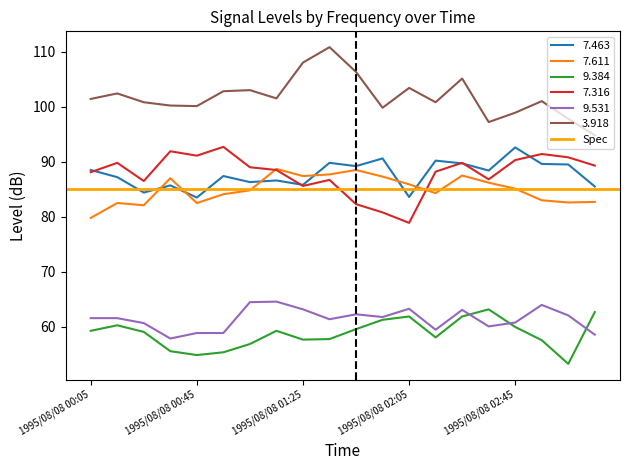

True or false: 7.463 has more than 0 interior local peaks.

True